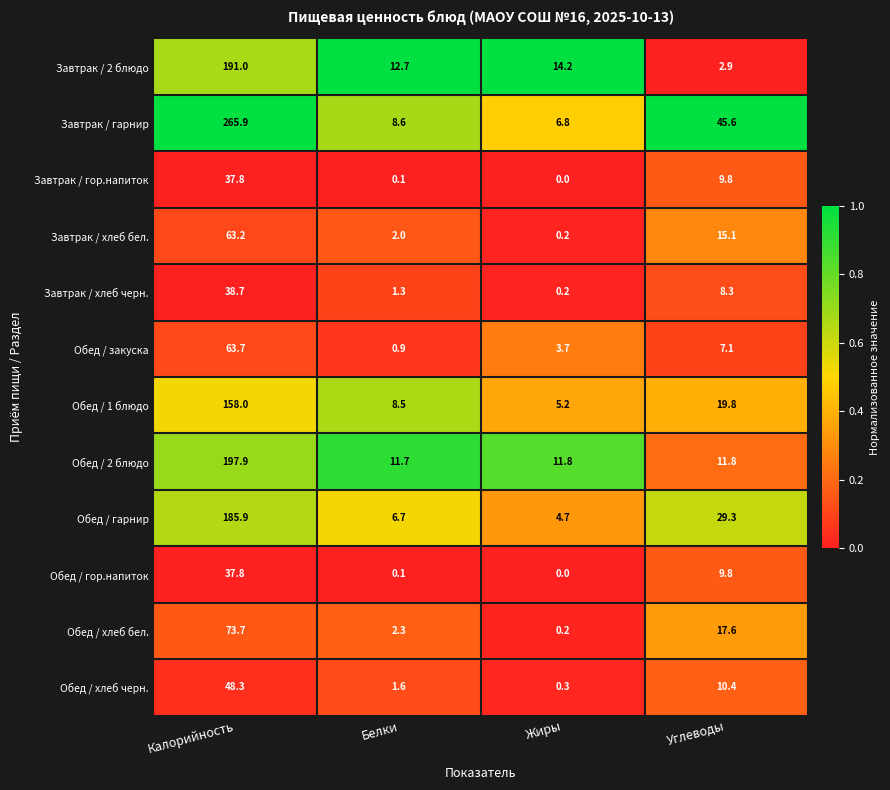

List the labels in order of Обед / закуска value, smallest first.

Белки, Жиры, Углеводы, Калорийность